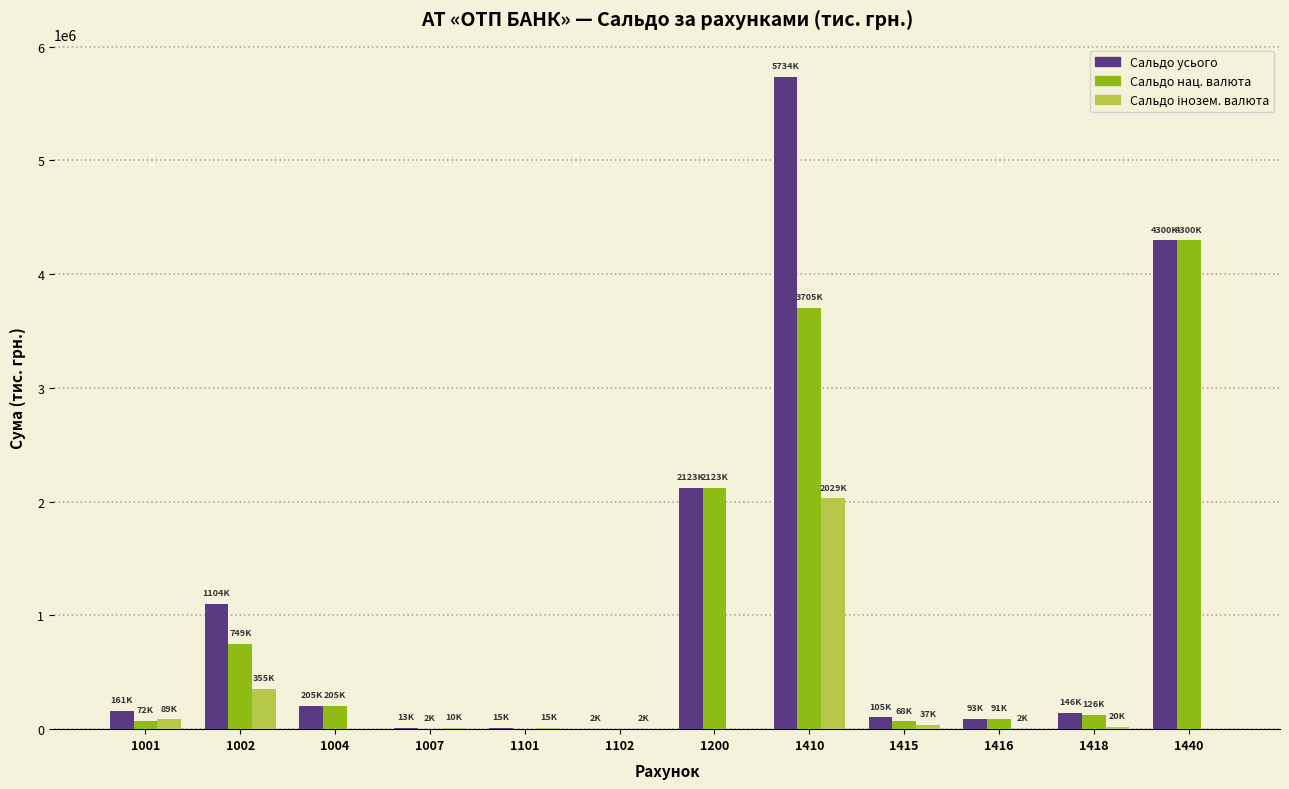

Which series changed the most between 1200 and 1415?

Сальдо нац. валюта